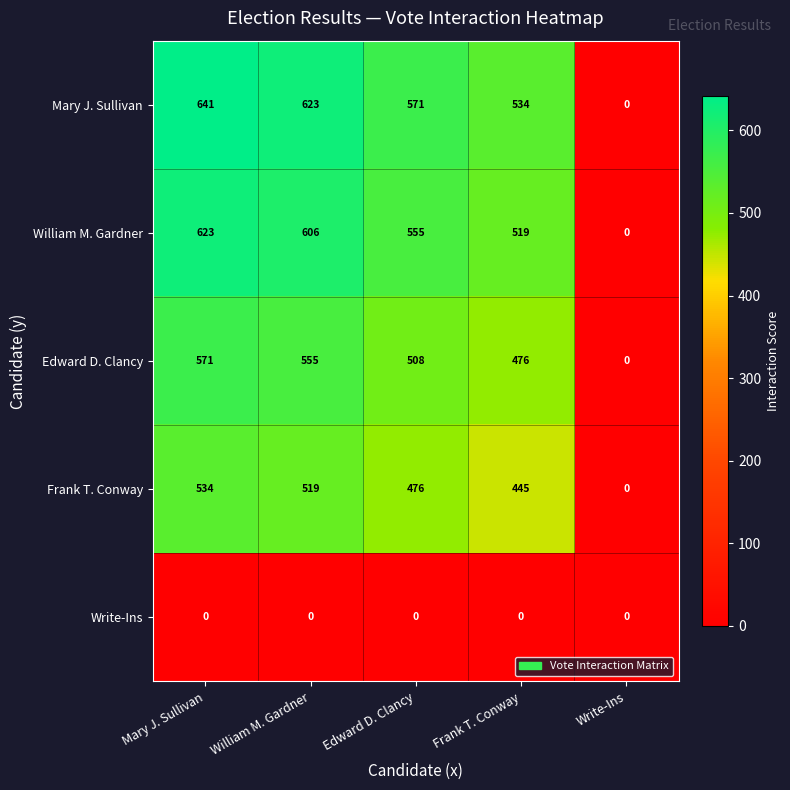

At William M. Gardner, list the series in order from smallest to largest.

Write-Ins, Frank T. Conway, Edward D. Clancy, William M. Gardner, Mary J. Sullivan